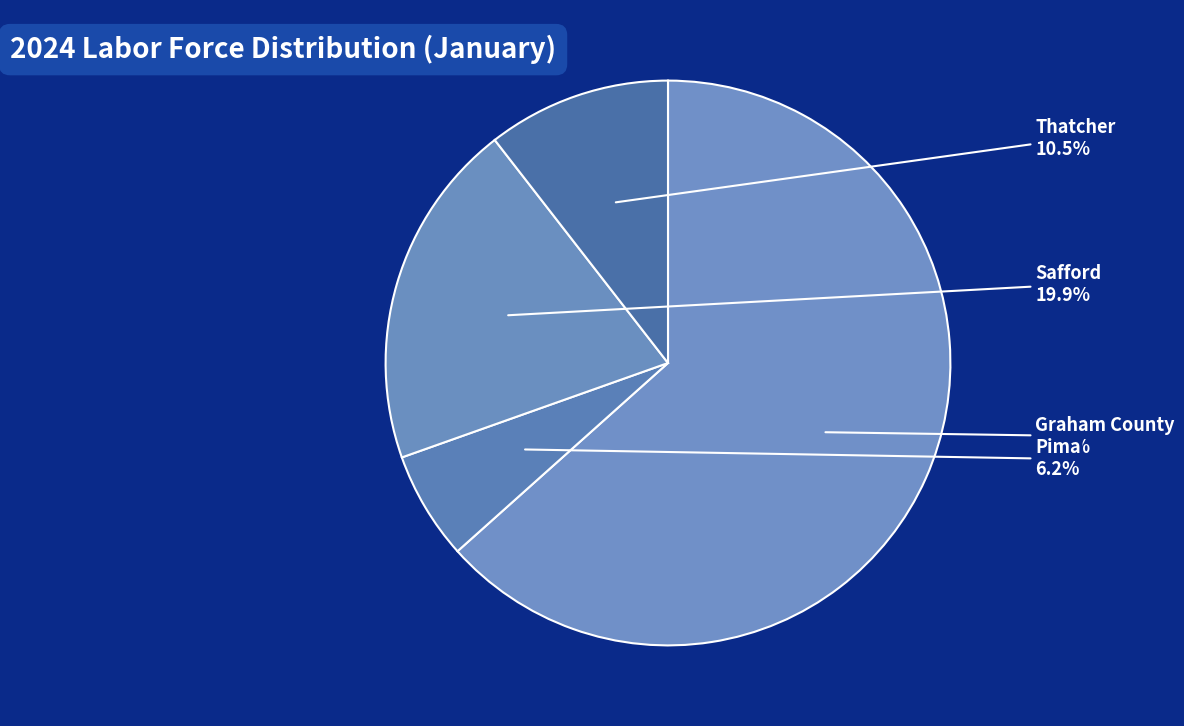

To the nearest percent, what is the average slice percentage?

25%